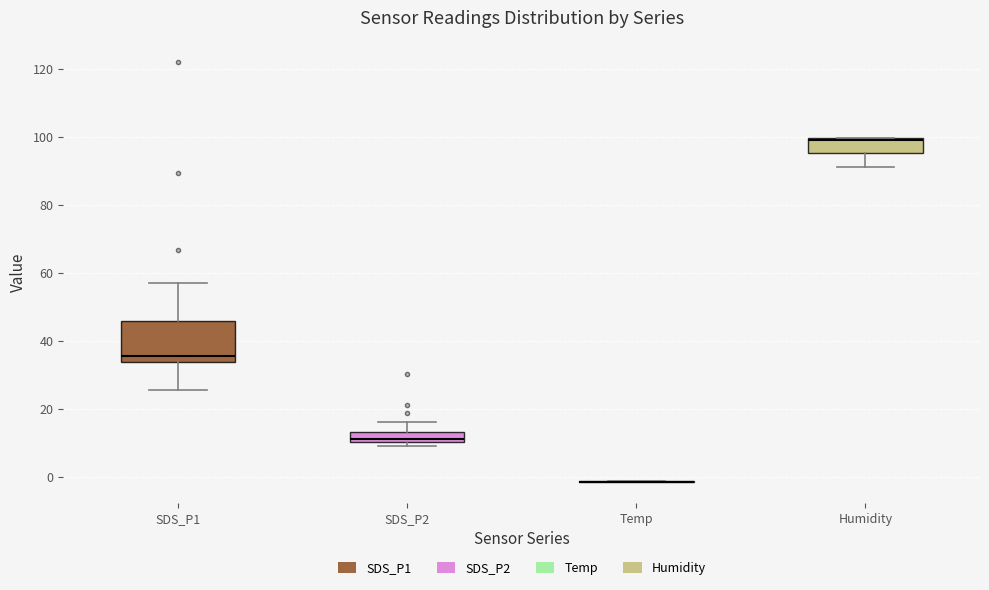

Where does the lower whisker of the box for Humidity end on the y-axis? The values are not printed on the chart, so give them approximately, as read against the axis.

92